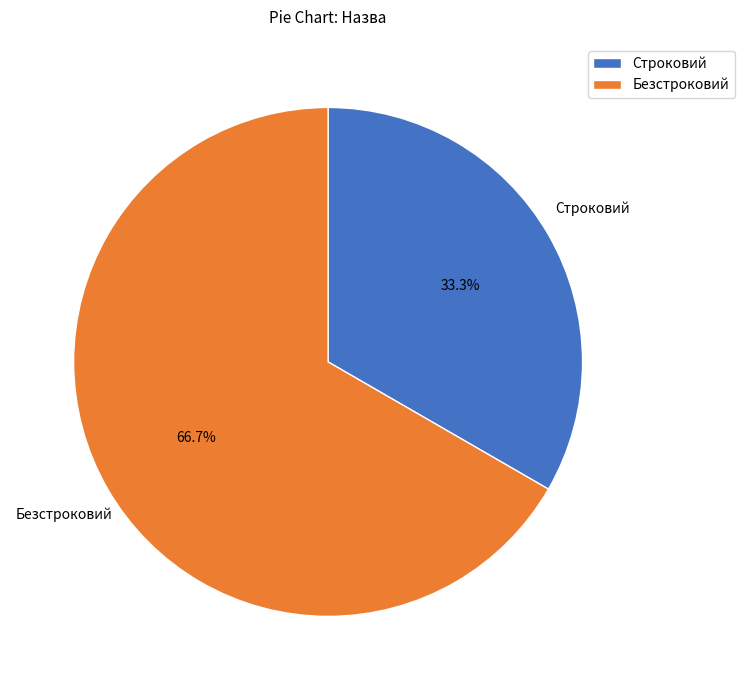

To the nearest percent, what is the difference between the Строковий and Безстроковий slice percentages?

33%